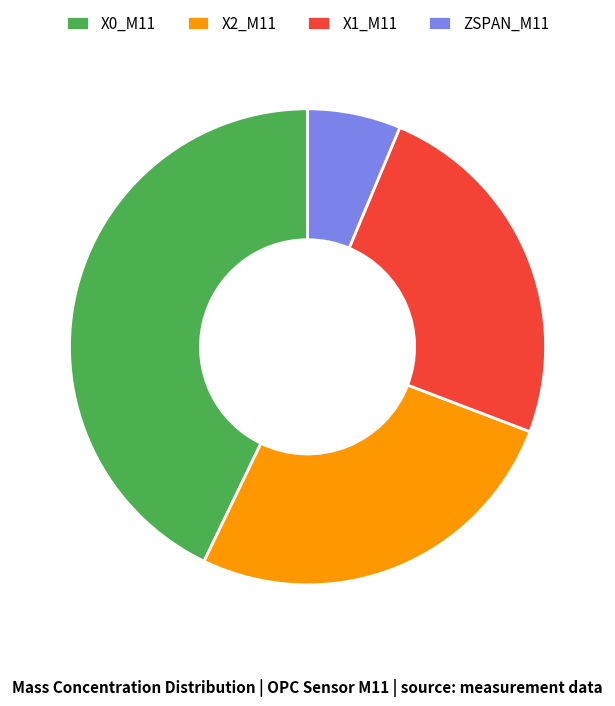

Which slice is the largest?

X0_M11